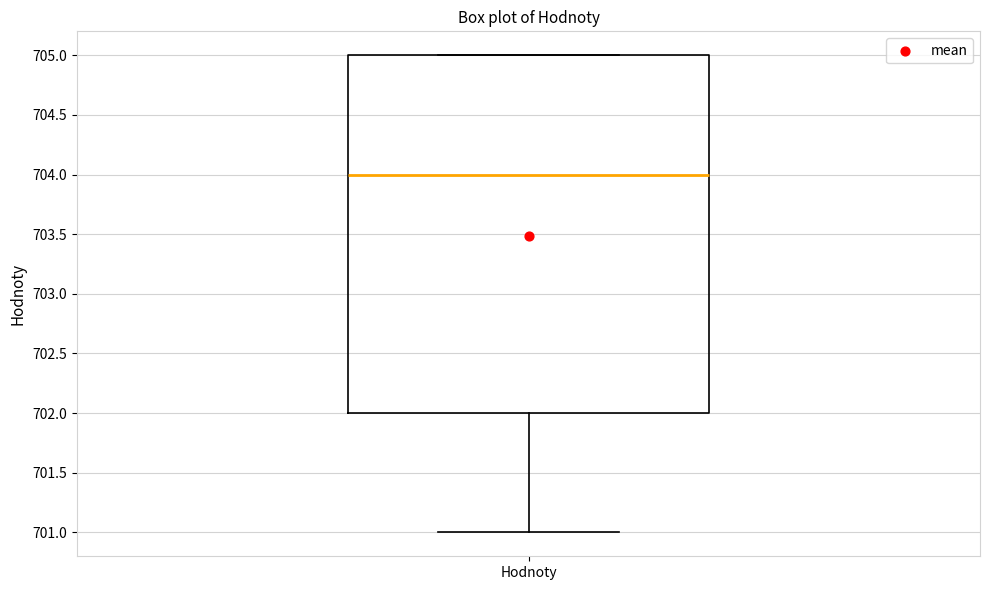

Read this box plot against the y-axis: the position of the median line, the range covered by the box, and the ends of both whiskers. The values are not printed on the chart, so give them approximately, as read against the axis.

median 704, box 702 to 705, whiskers 701 to 705